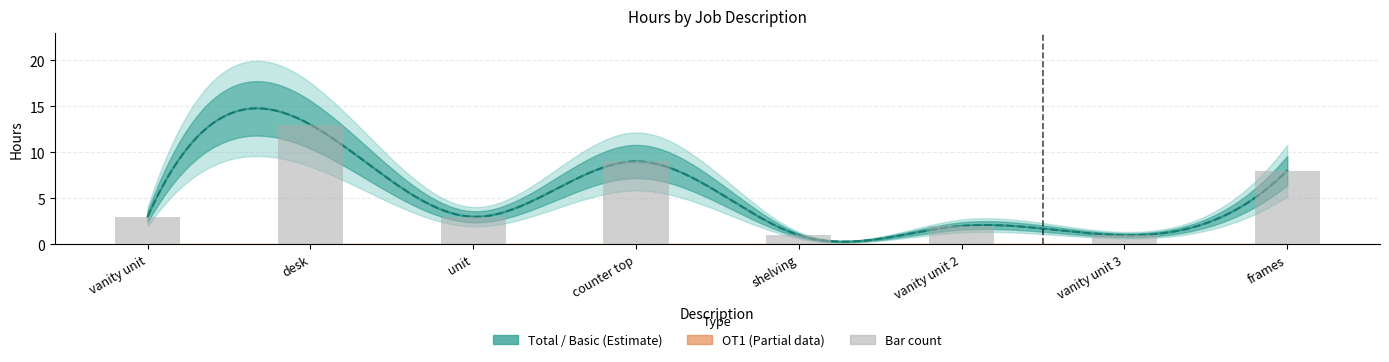

How many values in the Total series are below 3?

3